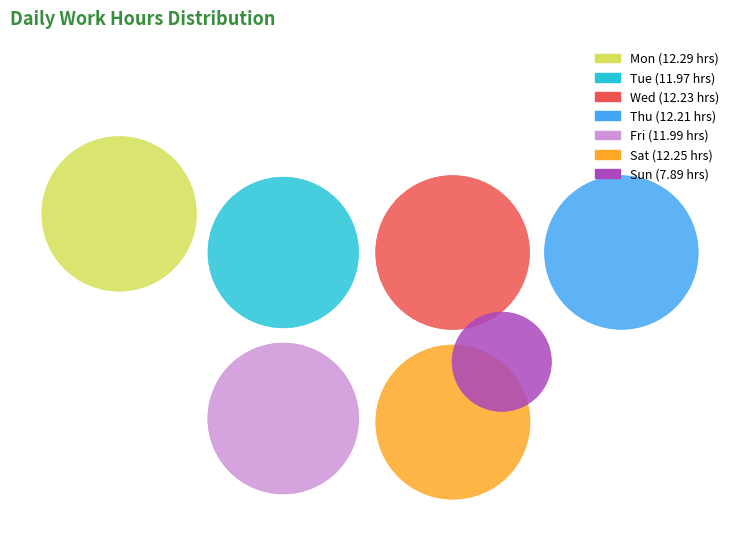

Is it true that Sun is 10% of the pie?

True